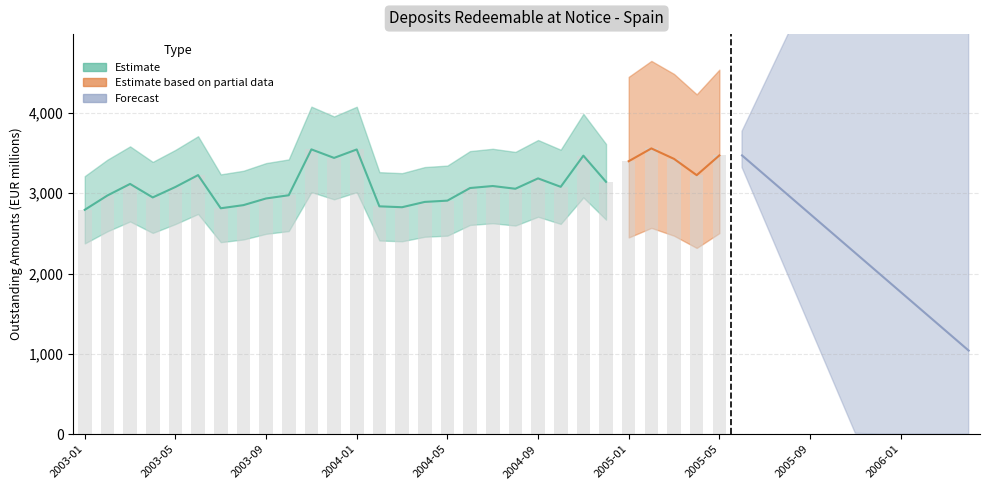

Is it true that the value at 2004-02 is 2837?

True